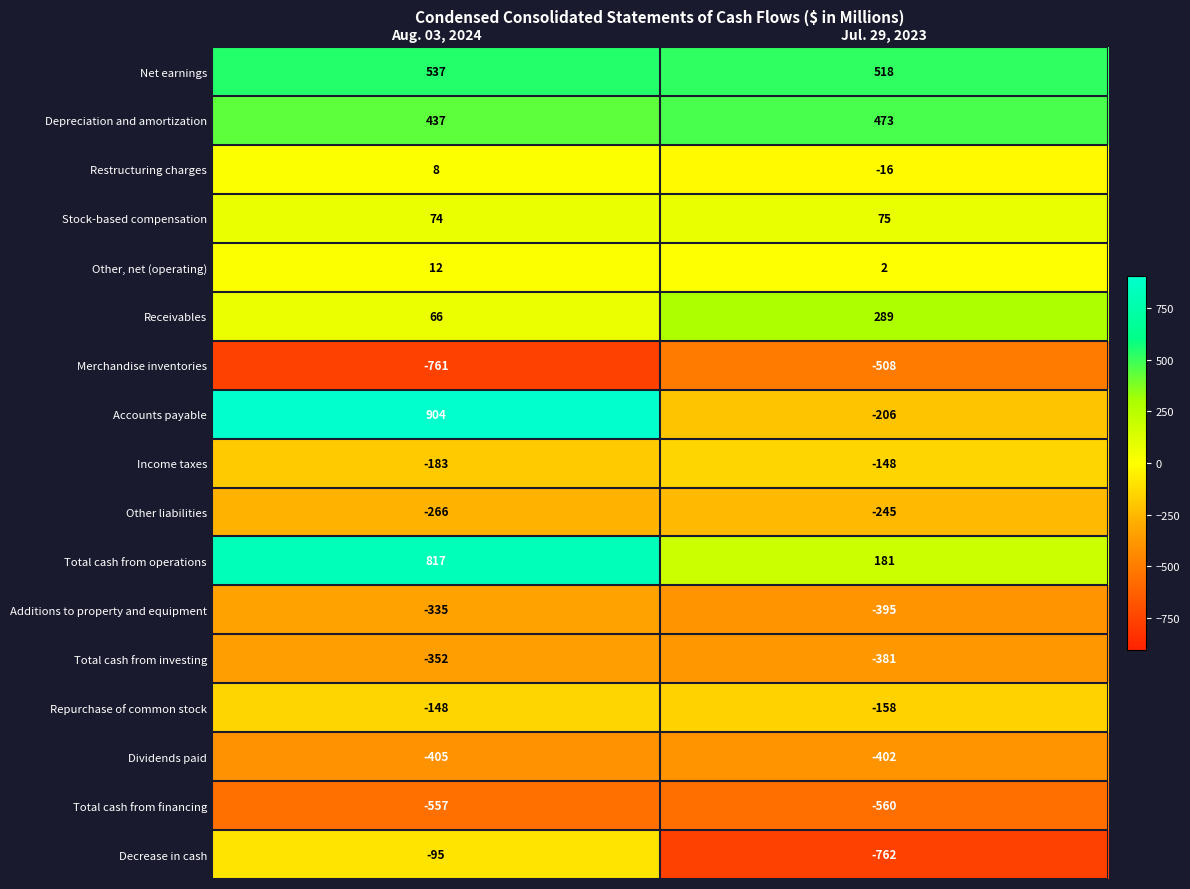

At Jul. 29, 2023, list the series in order from largest to smallest.

Net earnings, Depreciation and amortization, Receivables, Total cash from operations, Stock-based compensation, Other, net (operating), Restructuring charges, Income taxes, Repurchase of common stock, Accounts payable, Other liabilities, Total cash from investing, Additions to property and equipment, Dividends paid, Merchandise inventories, Total cash from financing, Decrease in cash